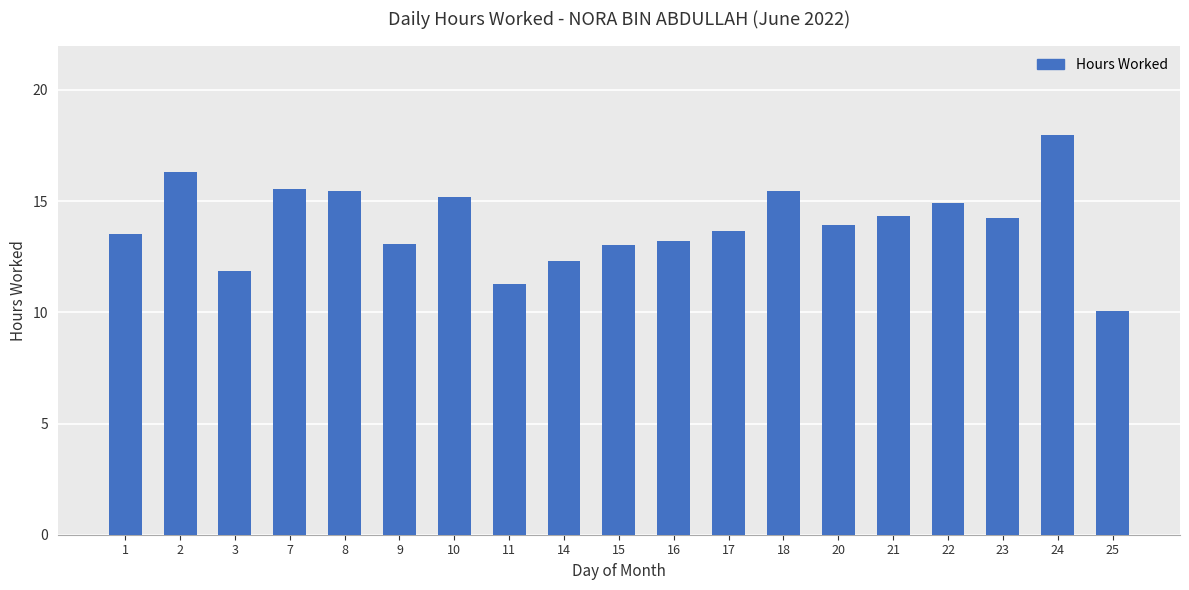

What is the value of the 9th bar from the left?

12.3